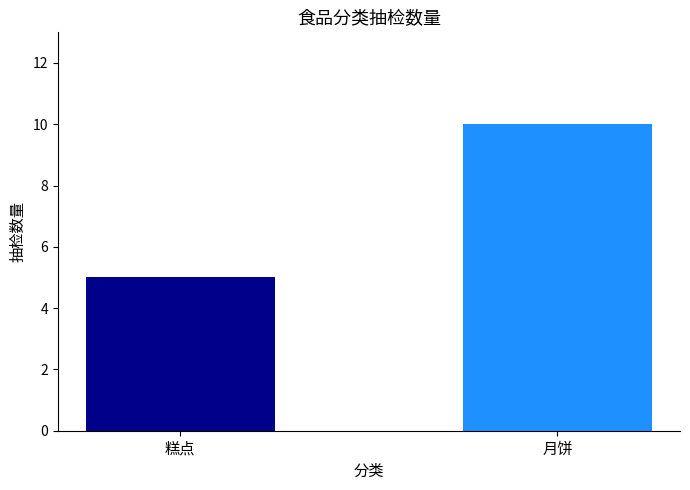

What is the greatest value displayed?

10